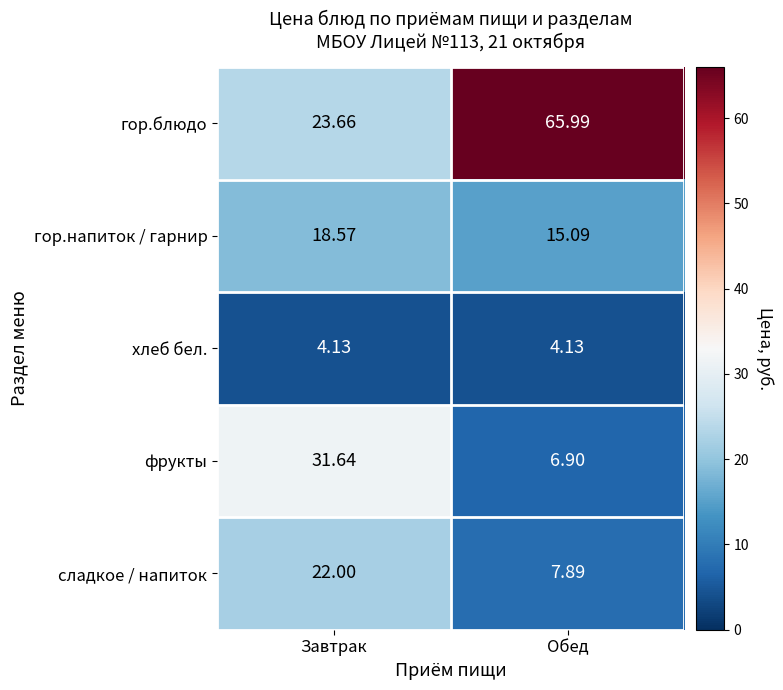

At Обед, list the series in order from smallest to largest.

хлеб бел., фрукты, сладкое / напиток, гор.напиток / гарнир, гор.блюдо